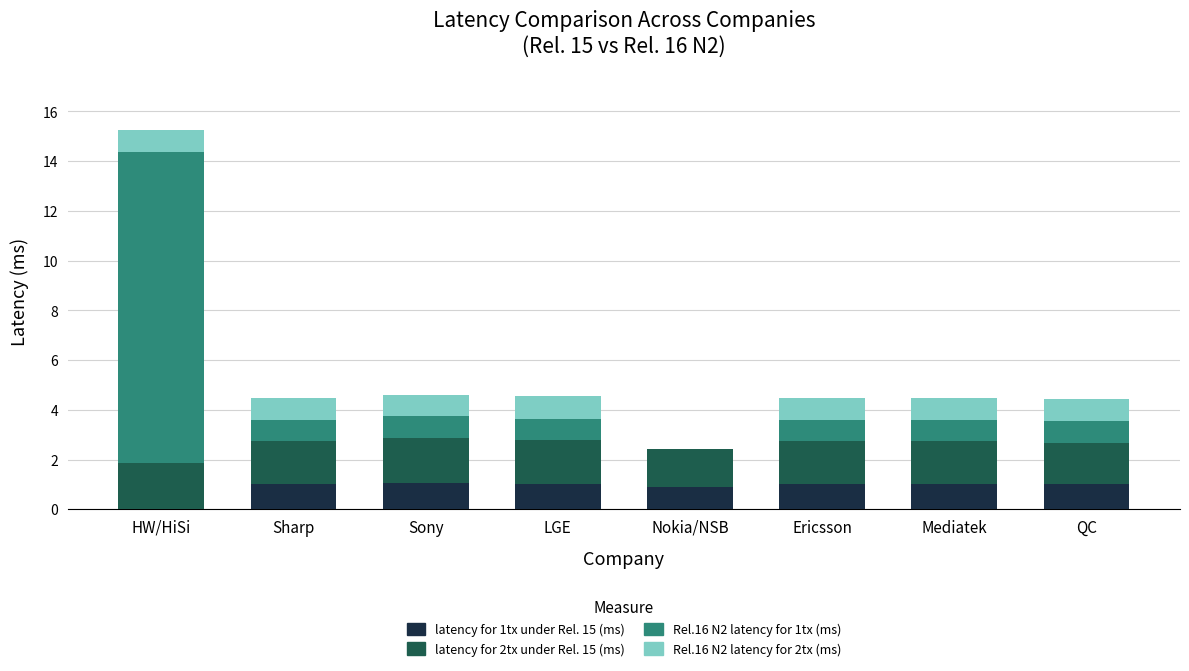

What is the total value across all series at LGE?

4.6